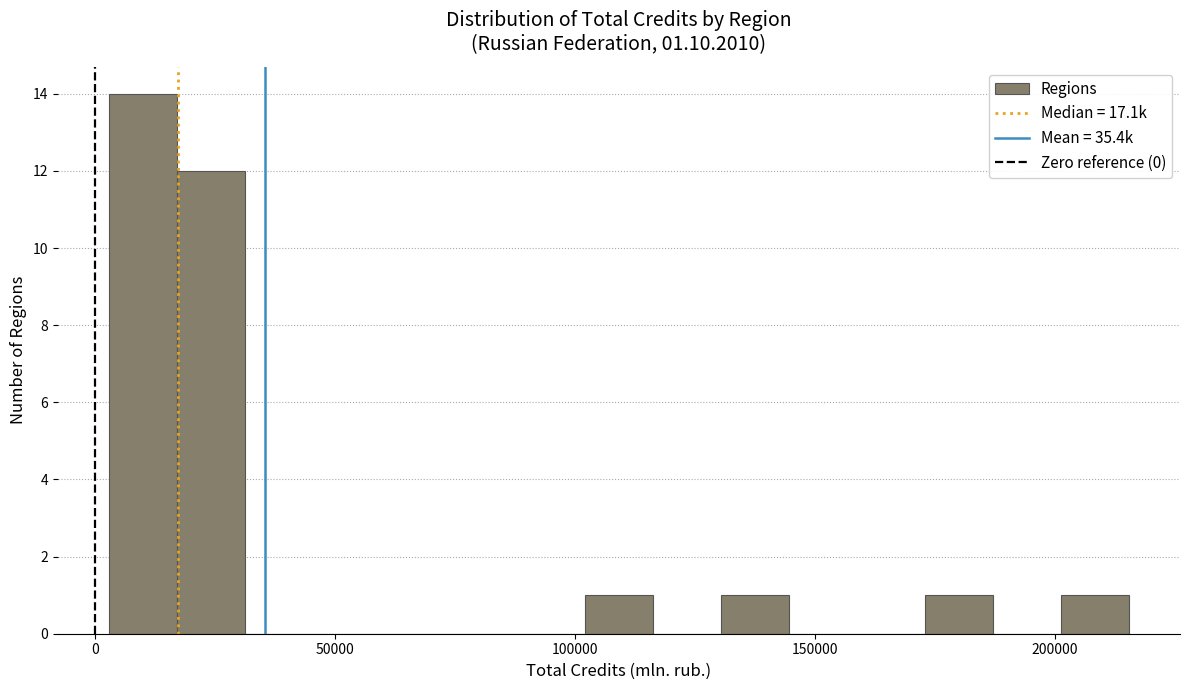

Read against the x-axis, roughly where is the centre of the tallest bar?

10000